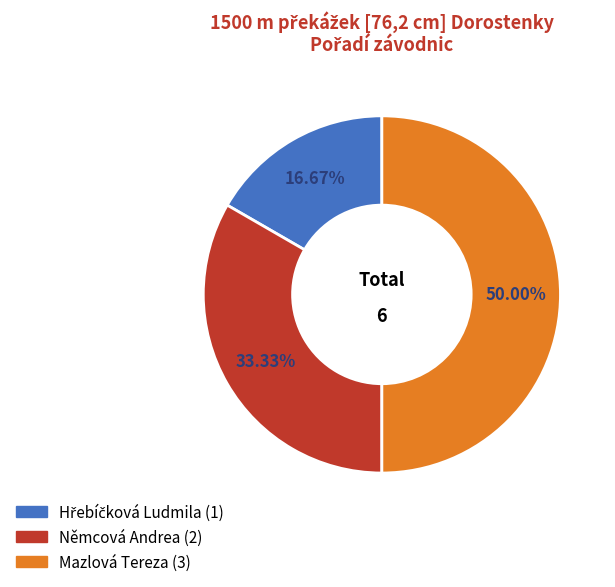

Does Němcová Andrea (2) account for over 50% of the chart?

No